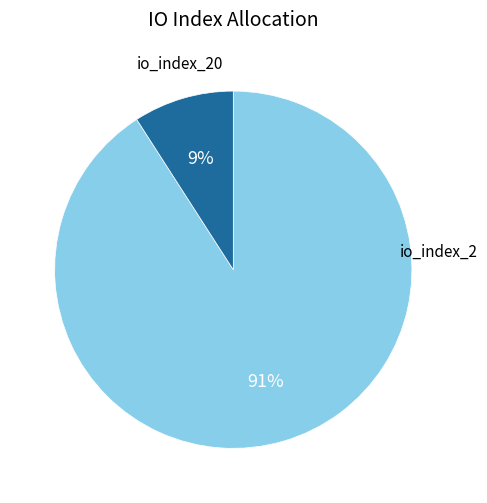

To the nearest percent, what is the average slice percentage?

50%